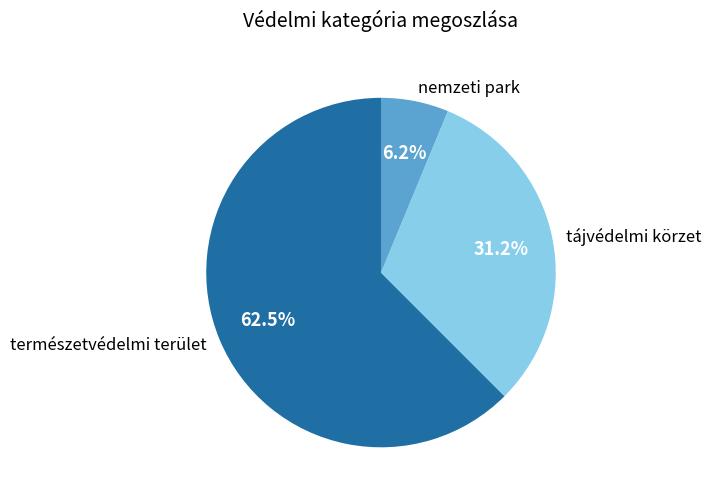

Which slice represents more than half of the pie?

természetvédelmi terület